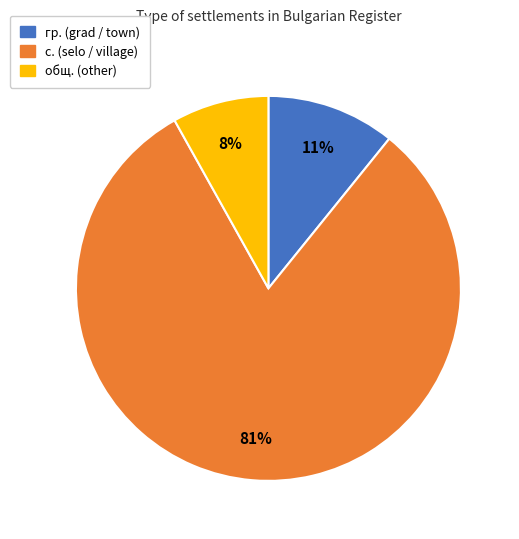

Does any single category account for the majority?

Yes